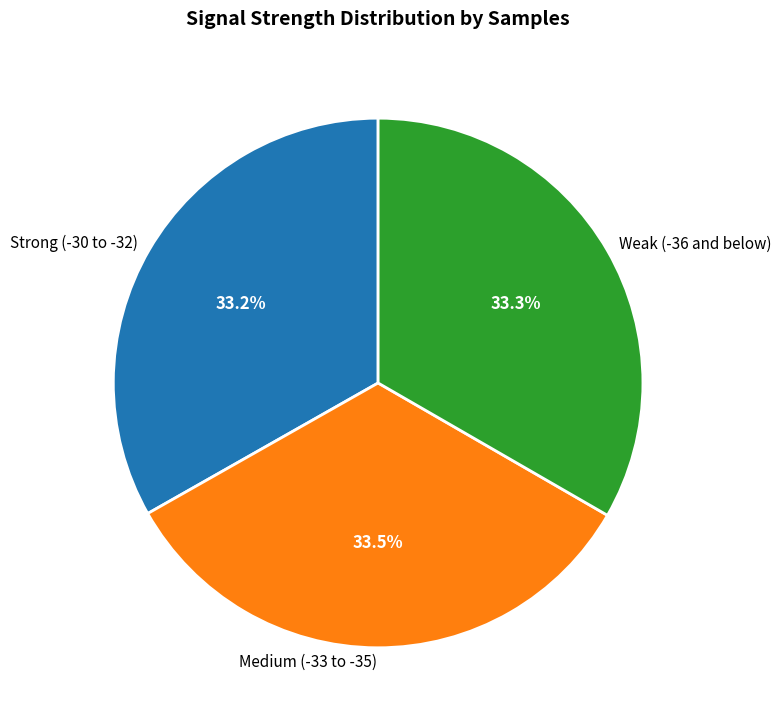

Does any single category account for the majority?

No